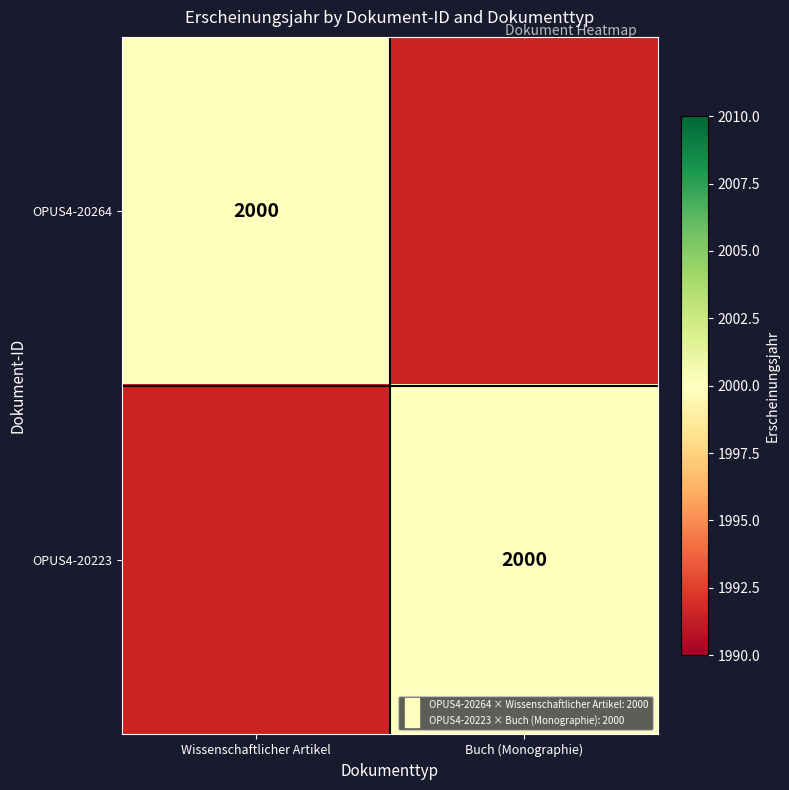

At which category does the chart reach its peak across all series?

Wissenschaftlicher Artikel